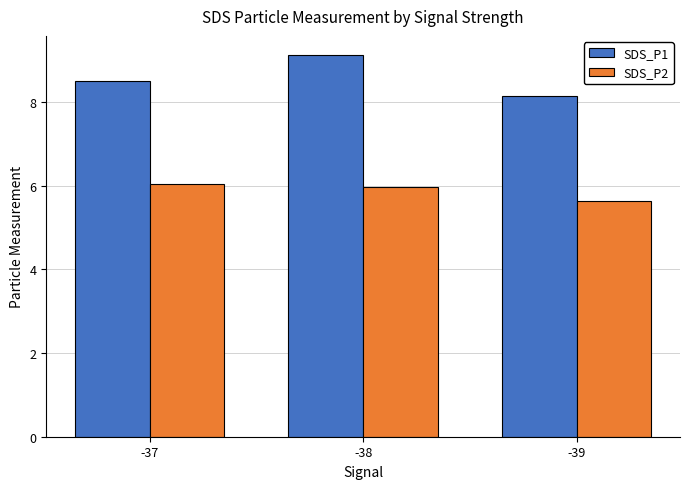

Which category has the lowest value in the SDS_P1 series?

-39